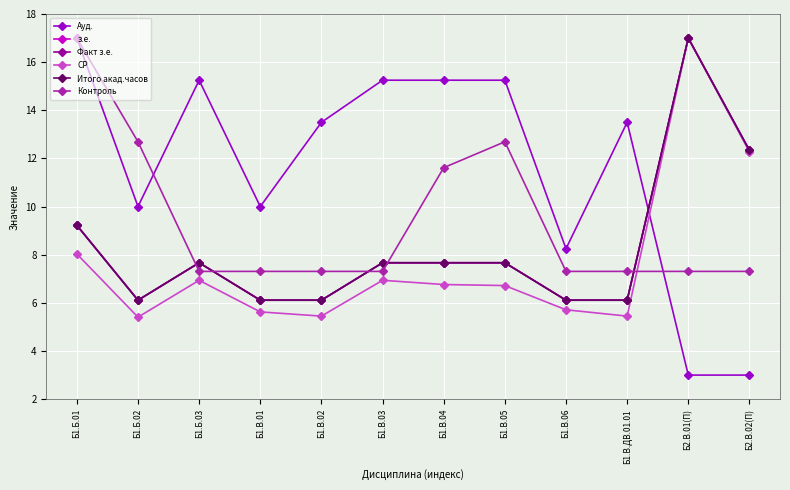

Is this an area chart (filled region under the line)?

No